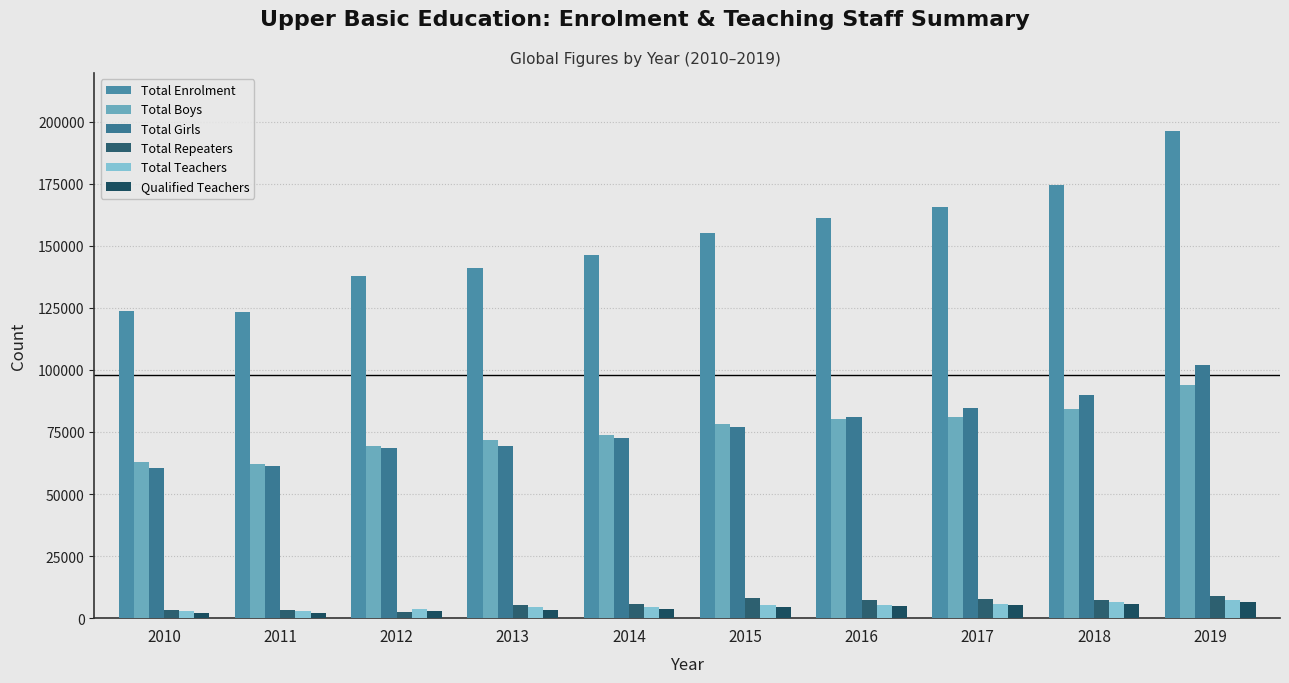

Which label corresponds to the largest value in the chart?

2019